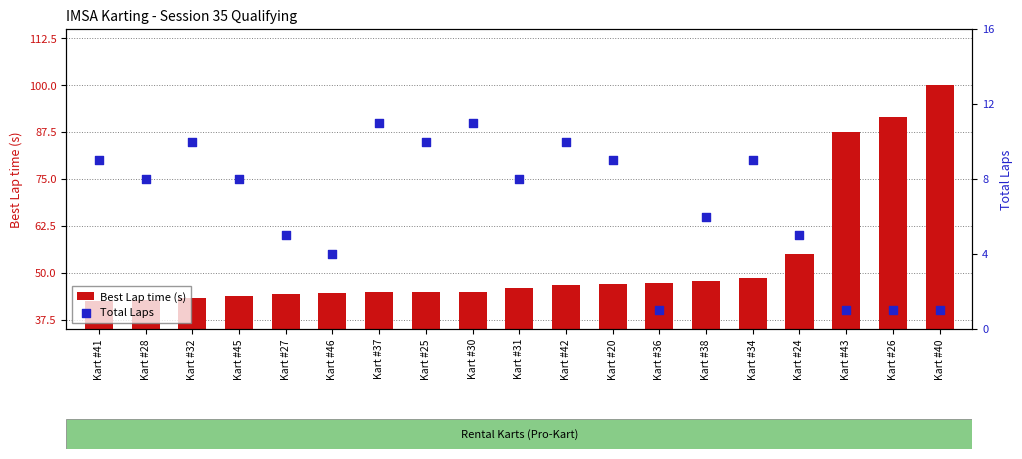

Is the value of Total Laps at Kart #37 greater than the value of Best Lap time (s) at Kart #34?

No